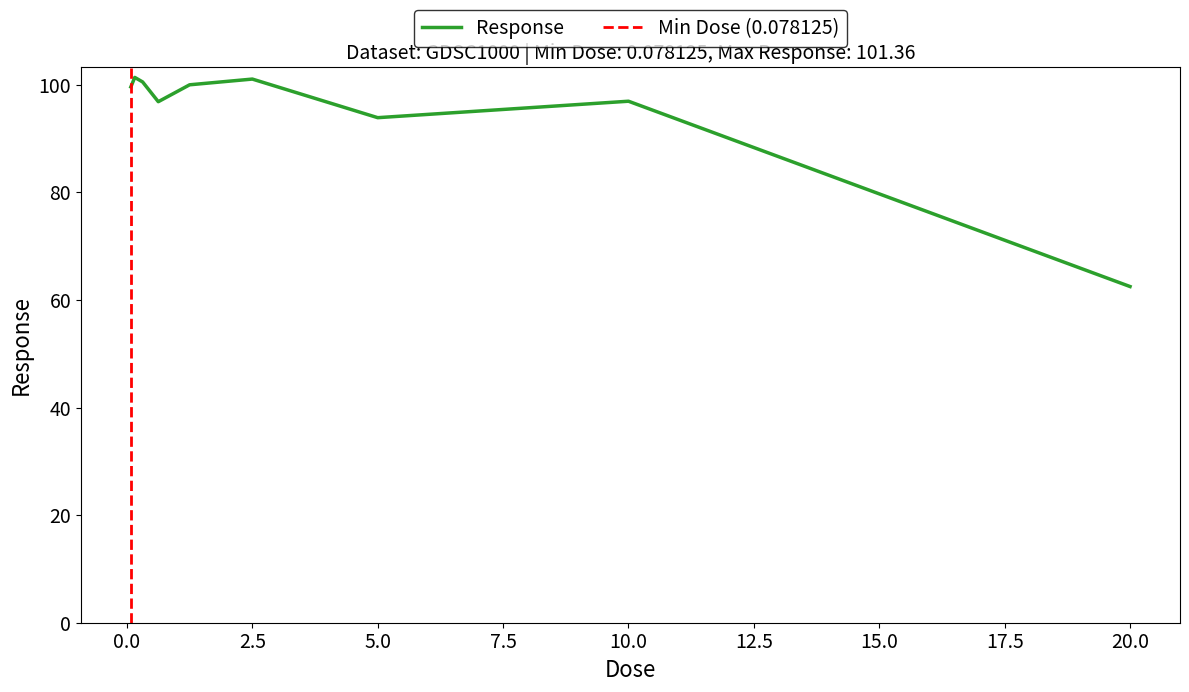

How many lines are shown in the chart?

1